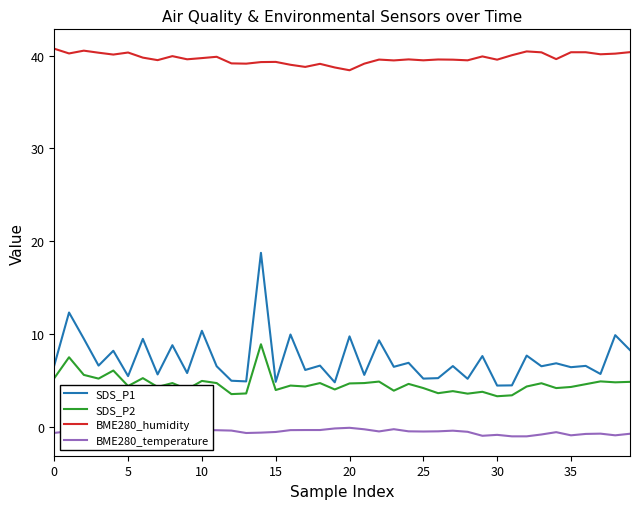

What is the minimum value for BME280_humidity?

38.4